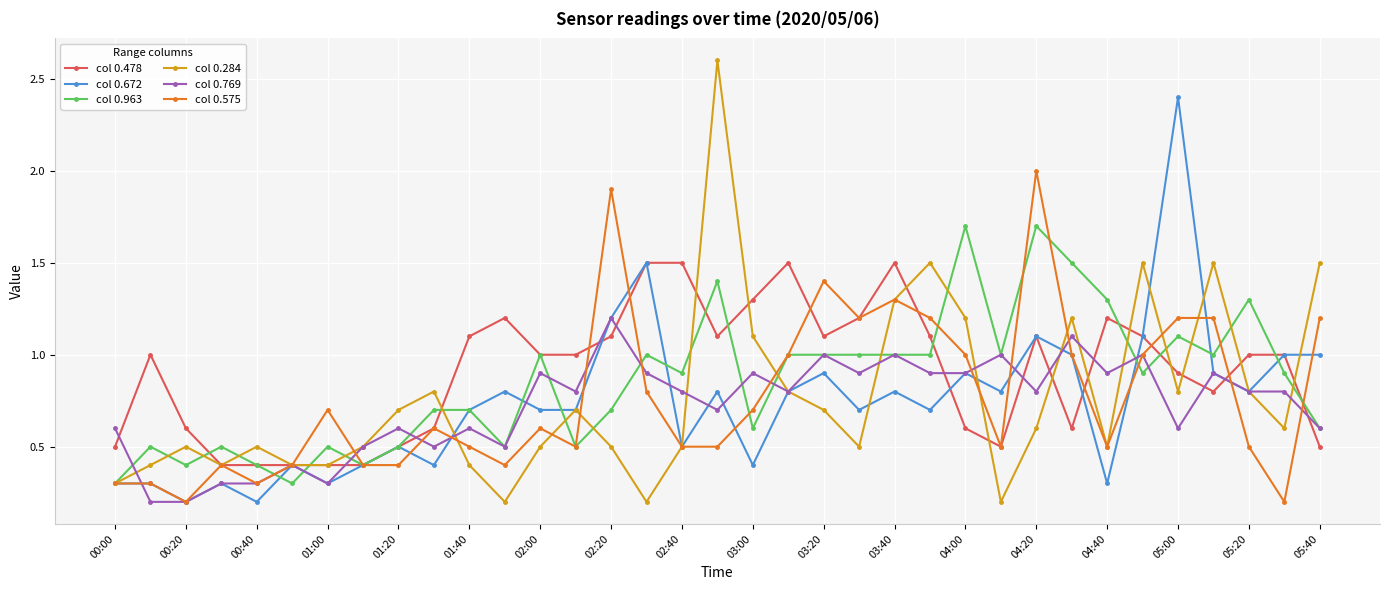

What is the value of the col 0.963 point at the 33rd from the left?

1.3